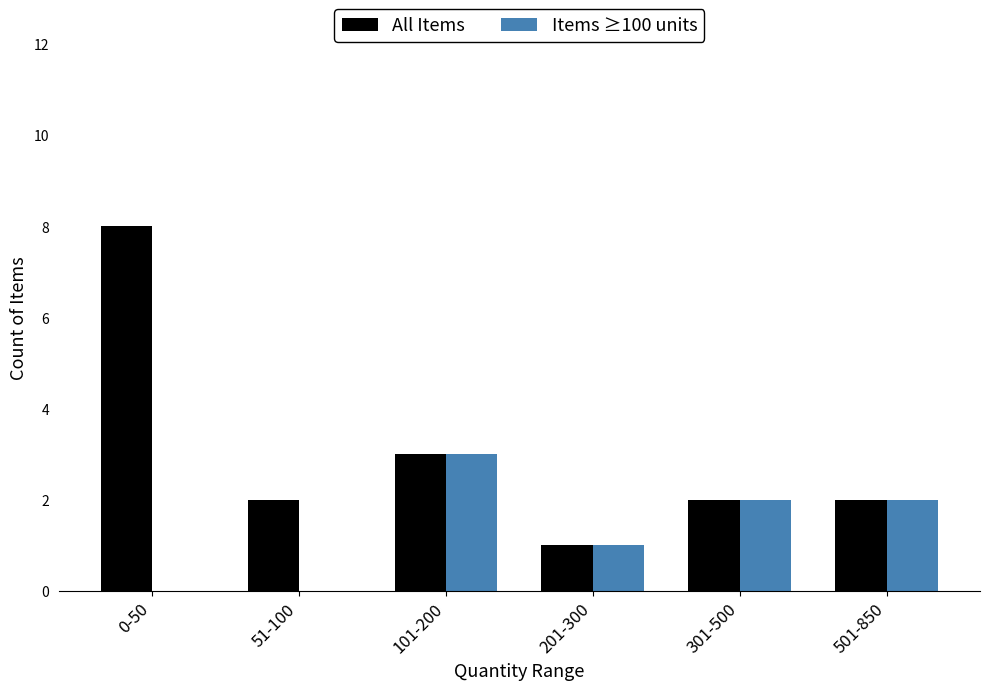

Reading left to right, transcribe all the data shown in this chart.

All Items: 0-50=8	51-100=2	101-200=3	201-300=1	301-500=2	501-850=2
Items ≥100 units: 0-50=0	51-100=0	101-200=3	201-300=1	301-500=2	501-850=2